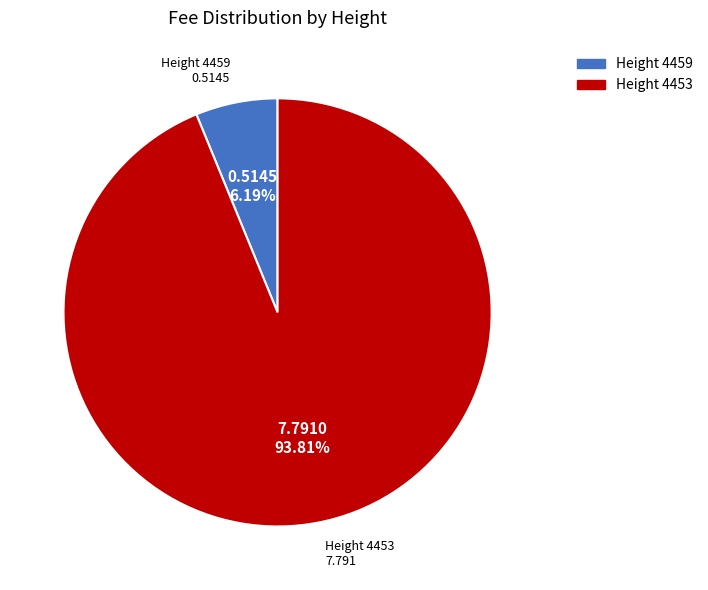

Is there a majority slice in this chart?

Yes